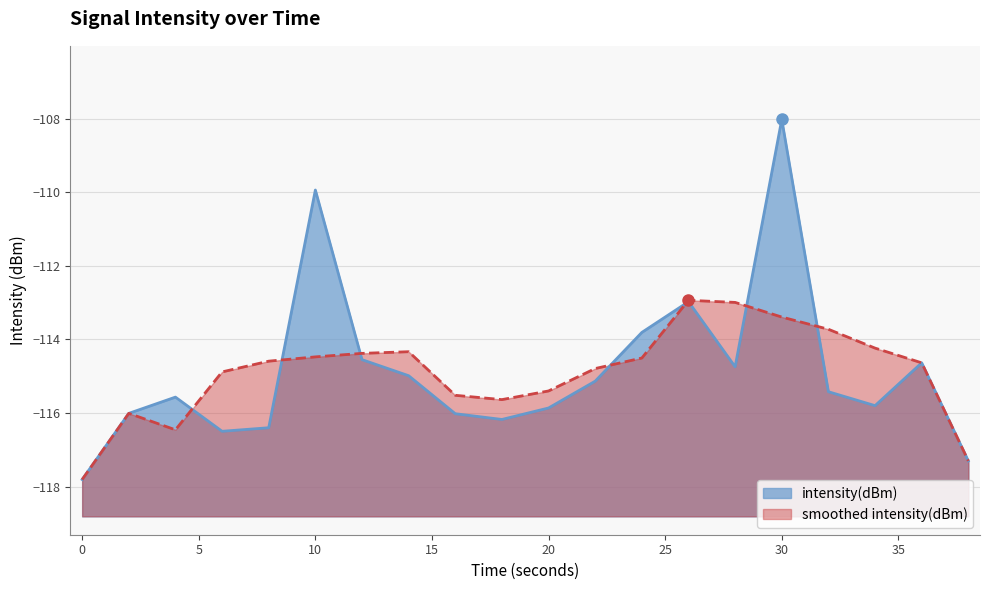

List the labels in order of value, largest first.

30, 10, 26, 24, 12, 36, 28, 14, 22, 32, 4, 34, 20, 2, 16, 18, 8, 6, 38, 0